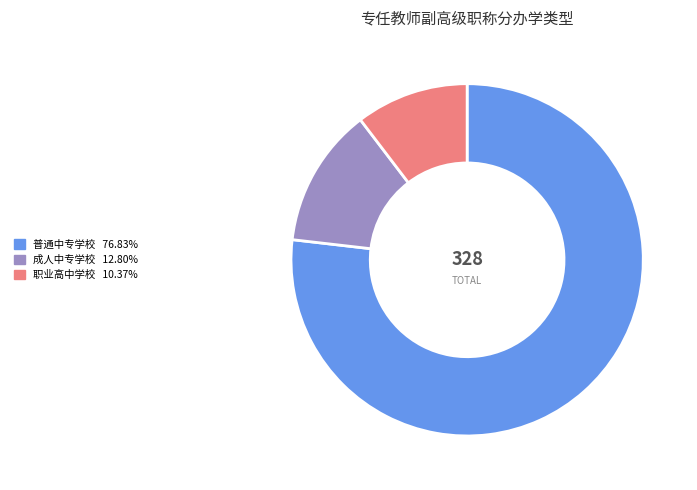

Is there a majority slice in this chart?

Yes